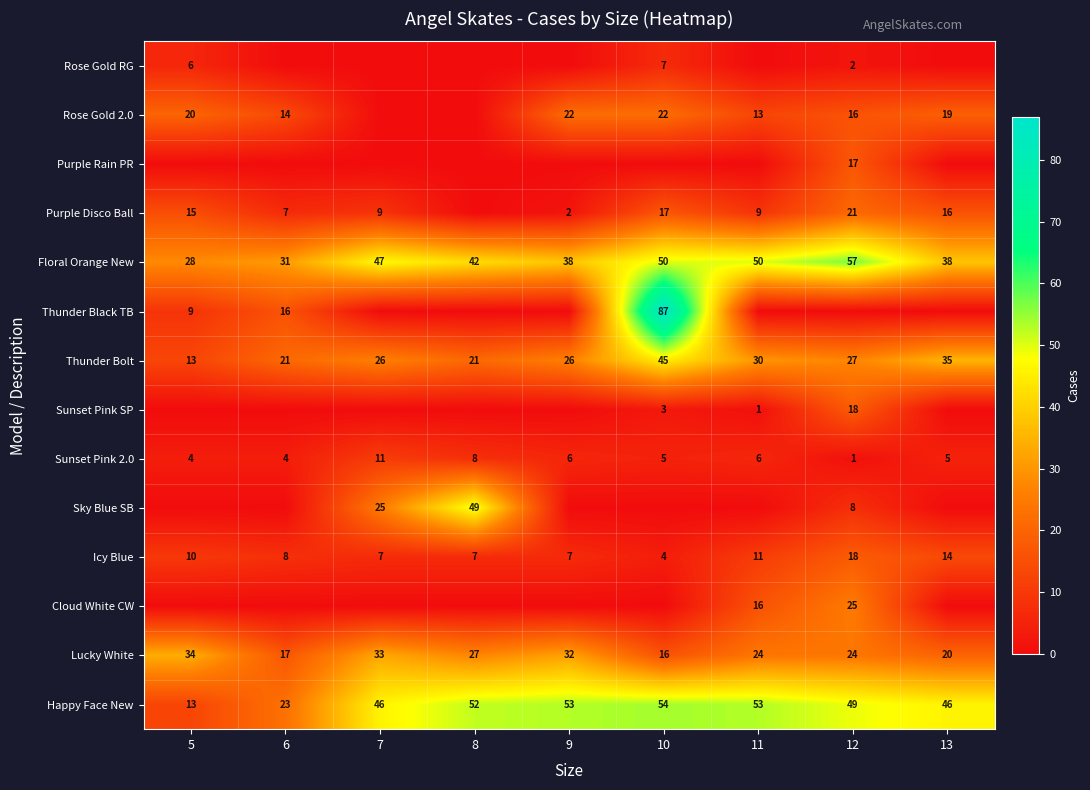

At which label does Icy Blue reach its minimum?

10